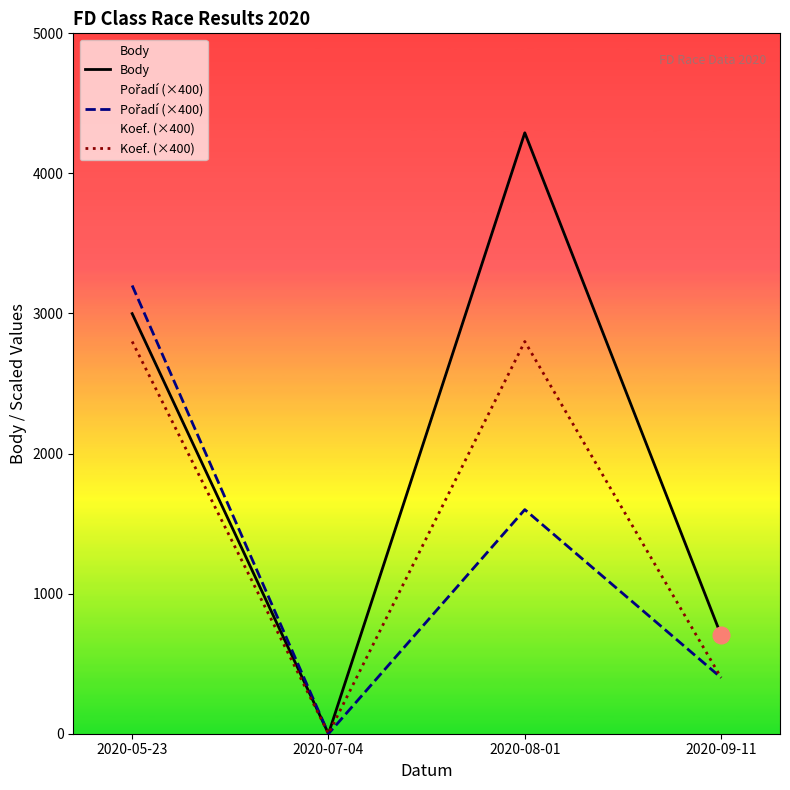

At how many categories does at least one series exceed 844?

2